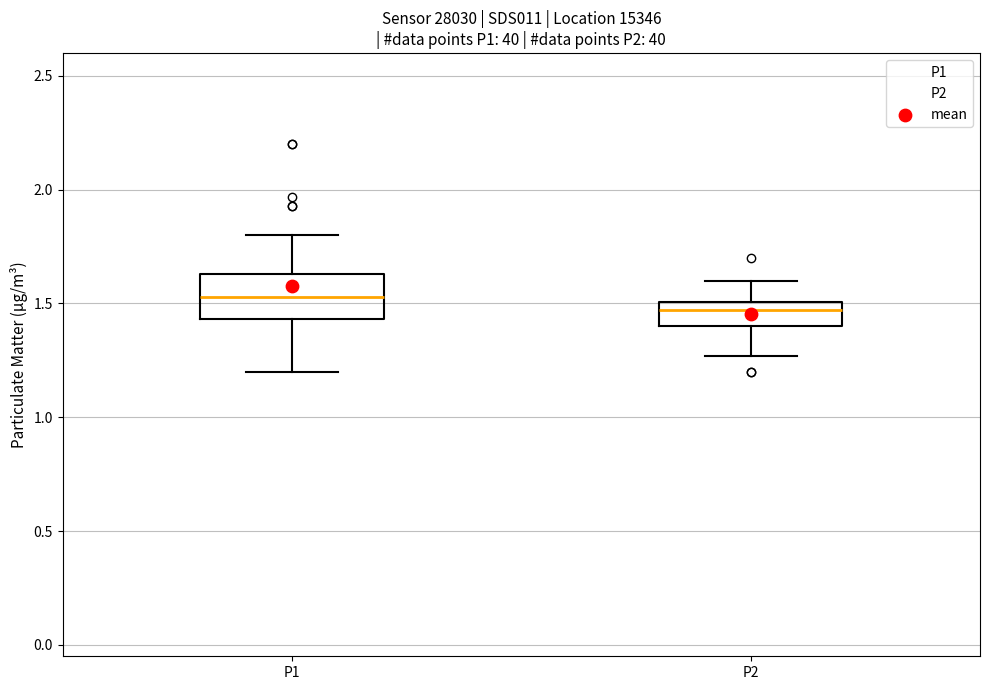

Where does the upper whisker of the box for P2 end on the y-axis? The values are not printed on the chart, so give them approximately, as read against the axis.

1.60